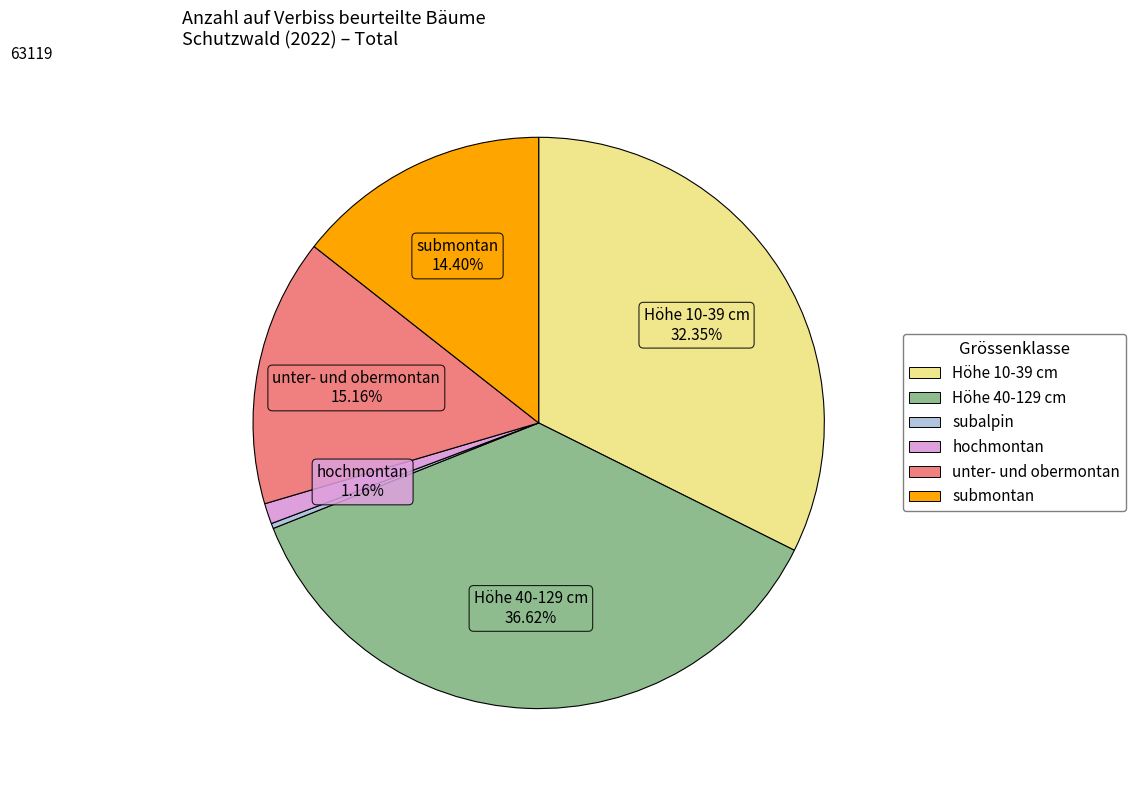

Is there any slice that represents more than half of the pie?

No